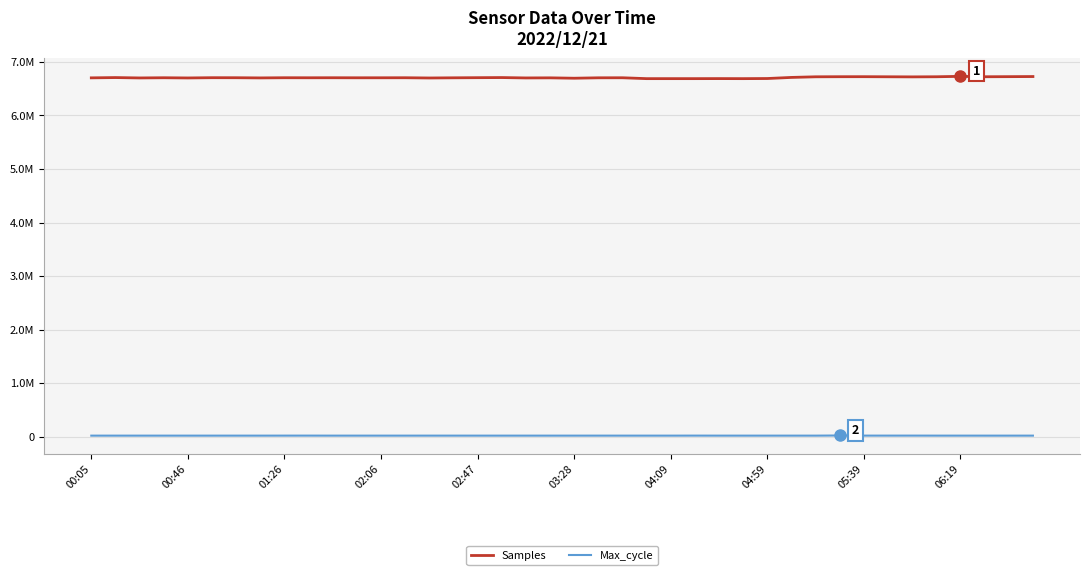

What are all the series names shown in the legend?

Samples, Max_cycle